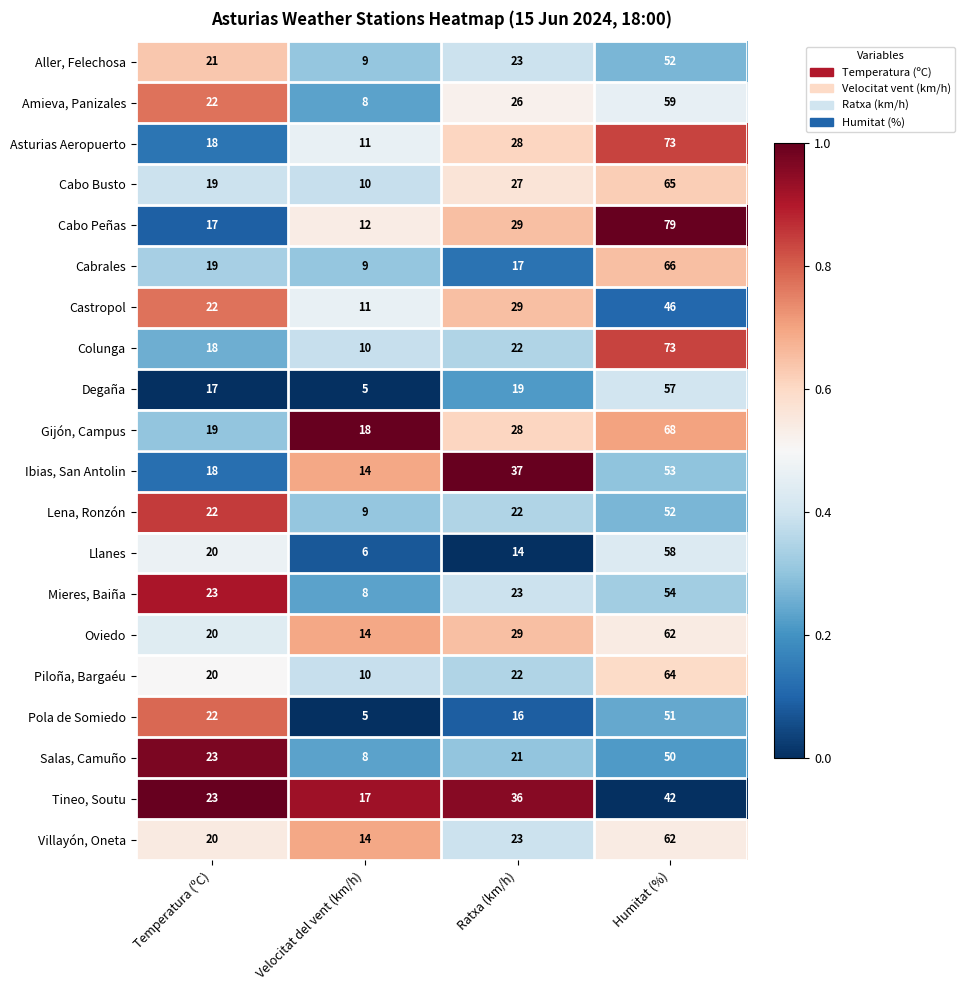

Where is Piloña, Bargaéu nearest to the value 37?

Ratxa (km/h)